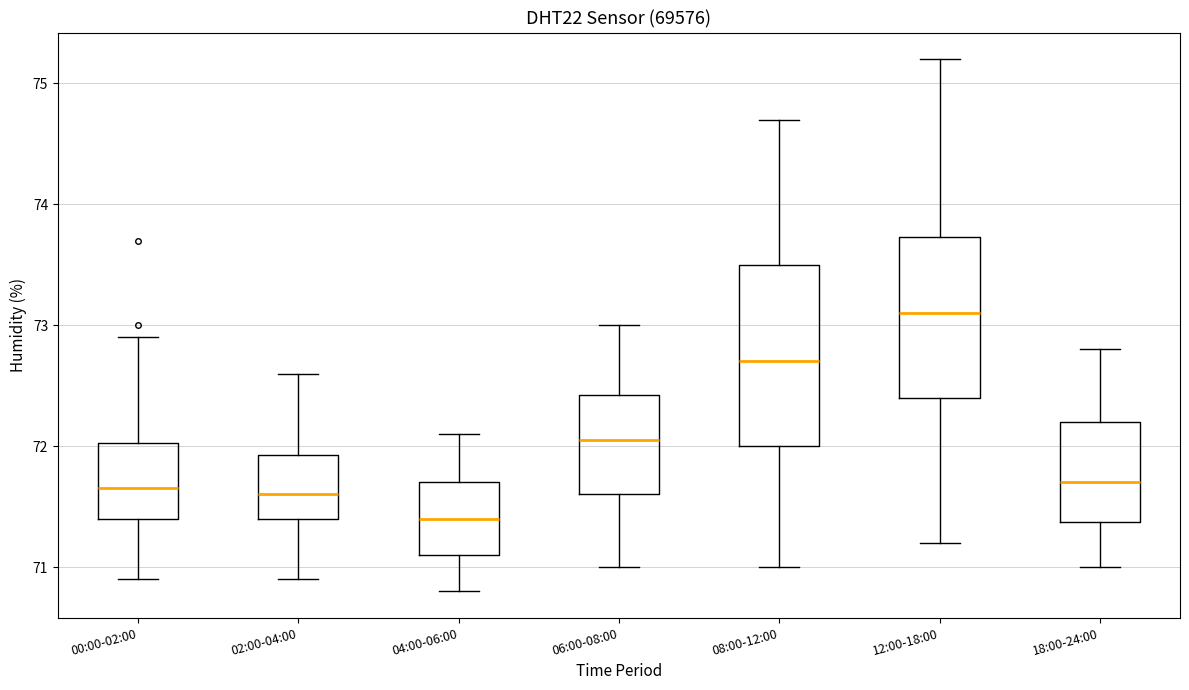

Reading left to right, transcribe this box plot: for each box, give where its median line is, the range the box spans, and where its two whiskers end, as read against the y-axis. The values are not printed on the chart, so give them approximately, as read against the axis.

00:00-02:00: median 71.7, box 71.4 to 72.0, whiskers 70.9 to 72.9
02:00-04:00: median 71.6, box 71.4 to 71.9, whiskers 70.9 to 72.6
04:00-06:00: median 71.4, box 71.1 to 71.7, whiskers 70.8 to 72.1
06:00-08:00: median 72.1, box 71.6 to 72.4, whiskers 71.0 to 73.0
08:00-12:00: median 72.7, box 72.0 to 73.5, whiskers 71.0 to 74.7
12:00-18:00: median 73.1, box 72.4 to 73.7, whiskers 71.2 to 75.2
18:00-24:00: median 71.7, box 71.4 to 72.2, whiskers 71.0 to 72.8